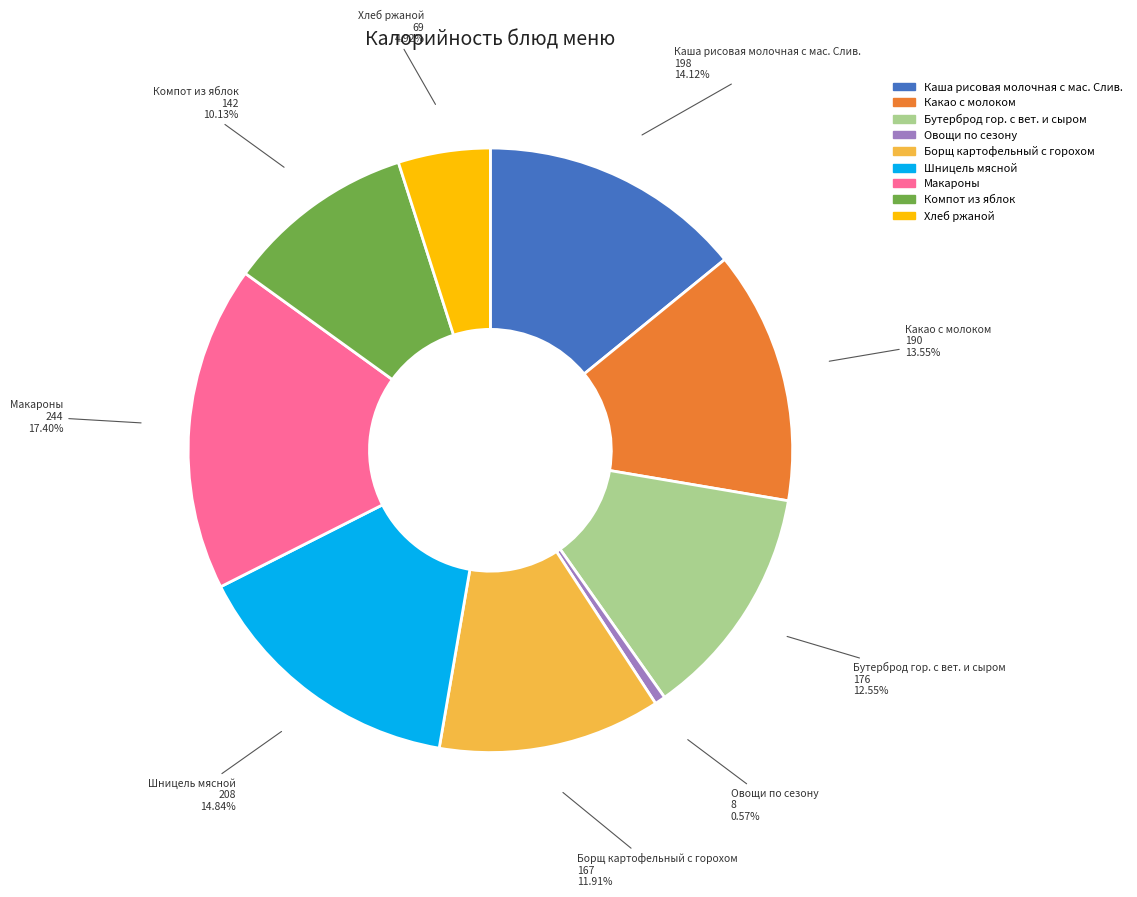

Does any single category account for the majority?

No